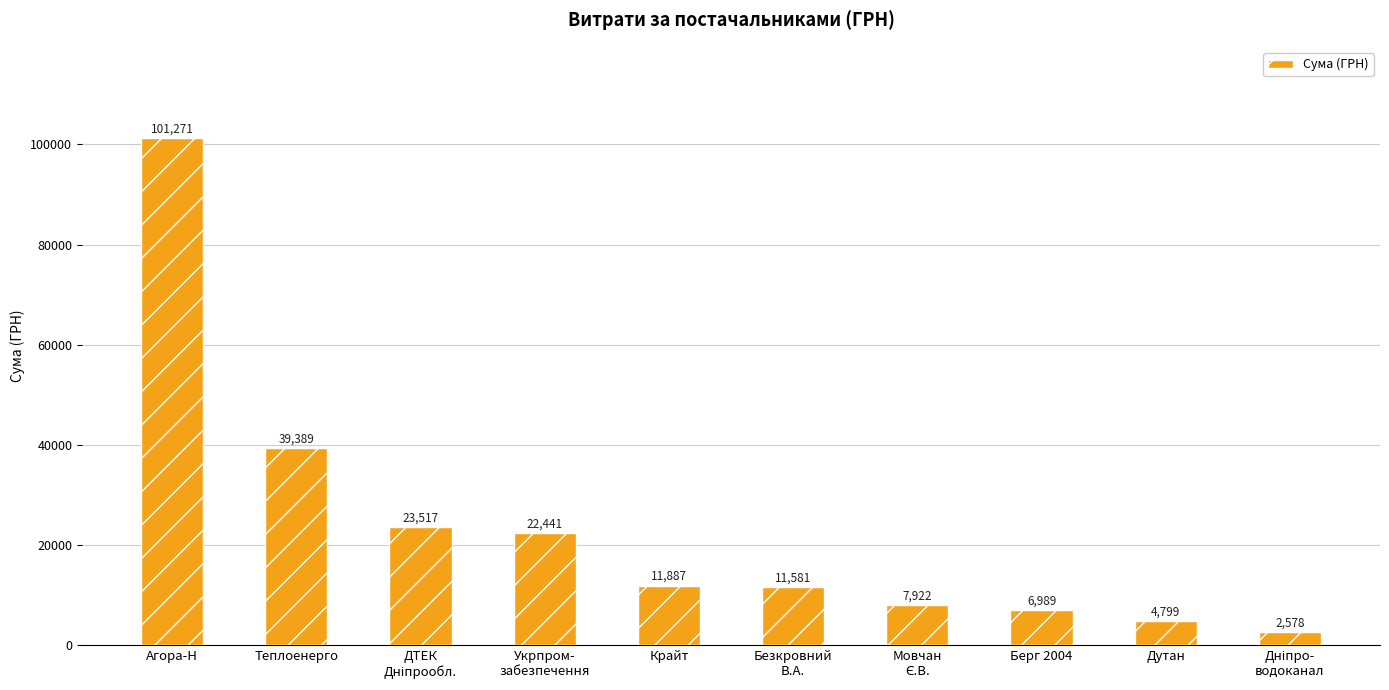

At which label is the value closest to 51924?

Теплоенерго